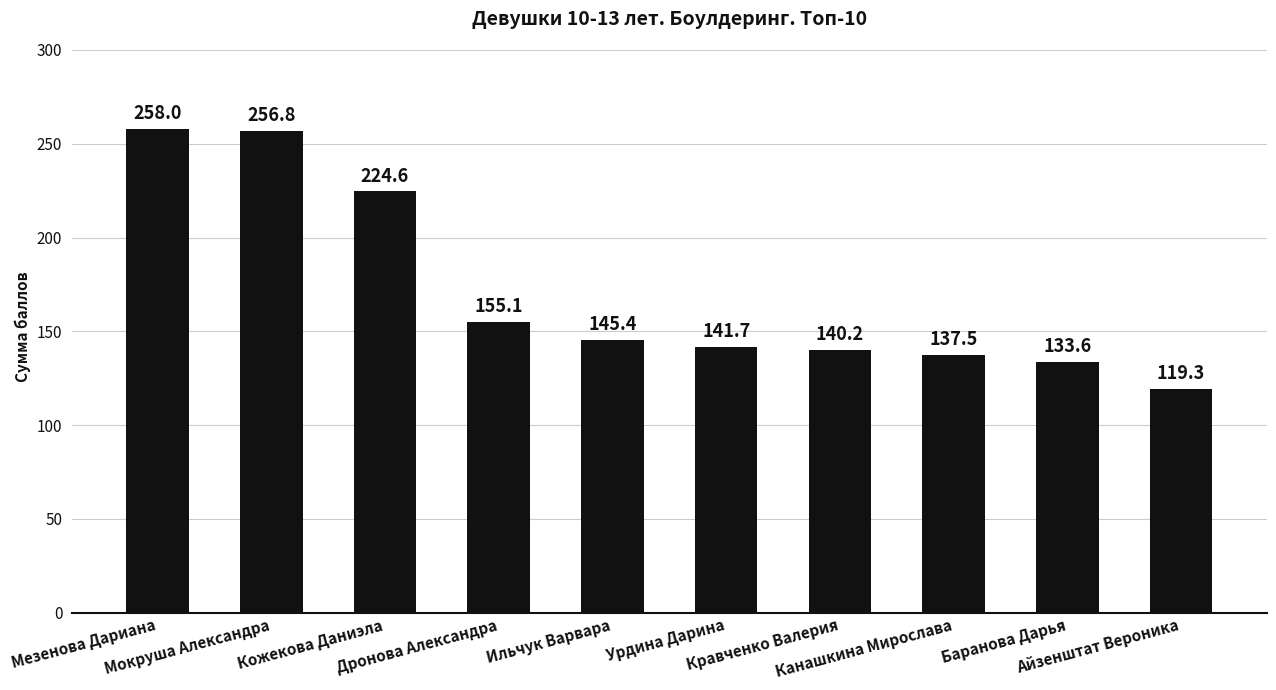

Are the bars grouped side by side (vs. stacked)?

No